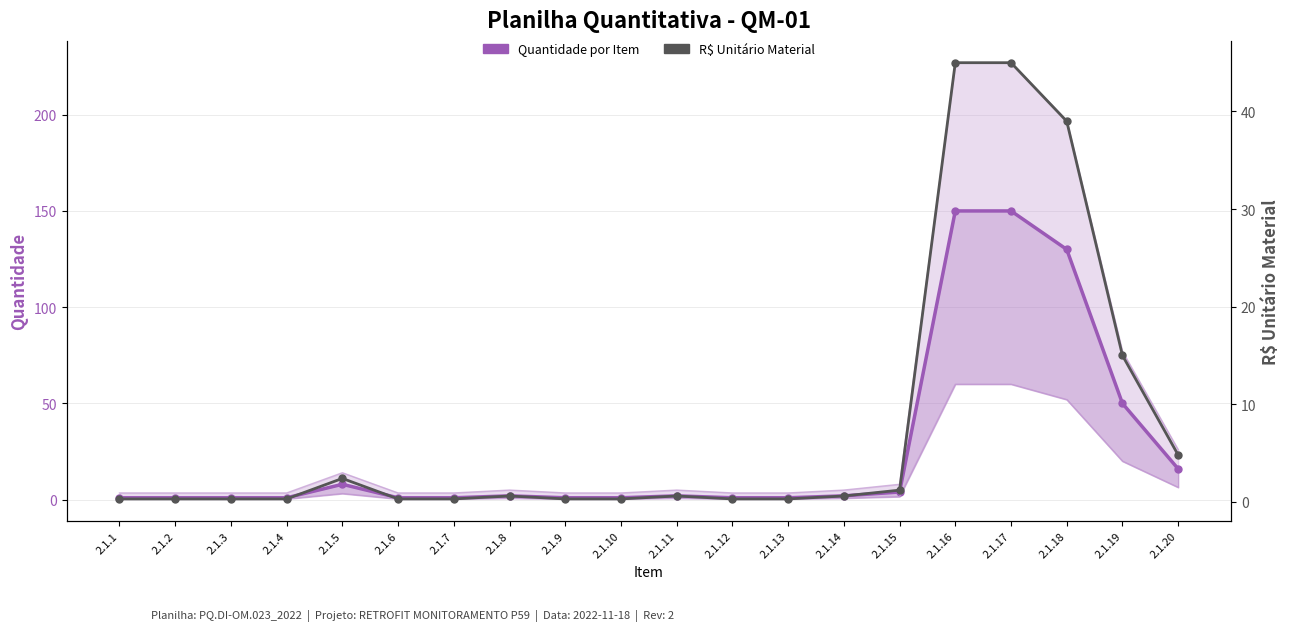

How many interior local peaks does the Quantidade por Item series have?

3